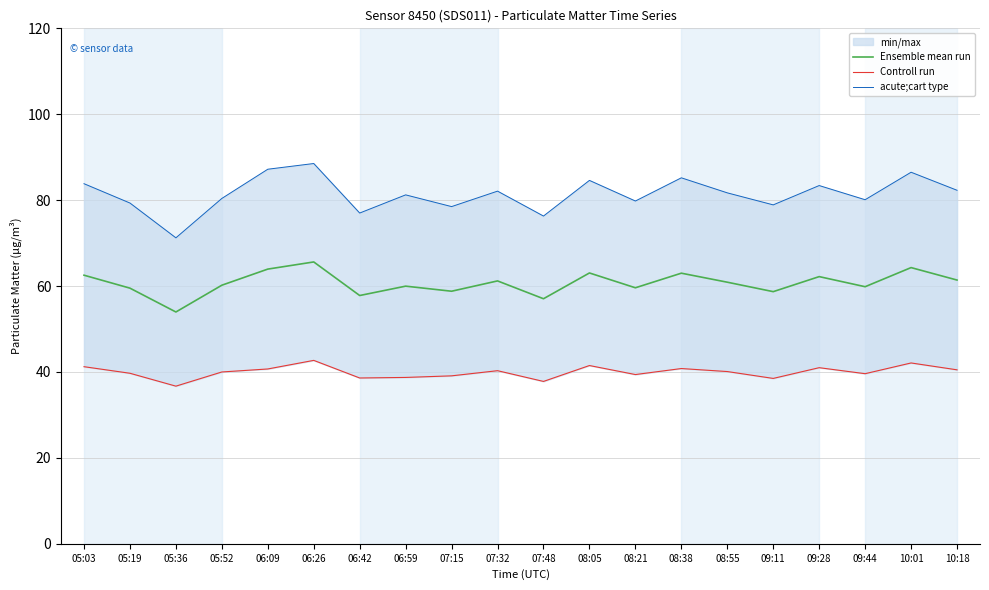

True or false: Controll run and acute;cart type intersect in this chart.

False